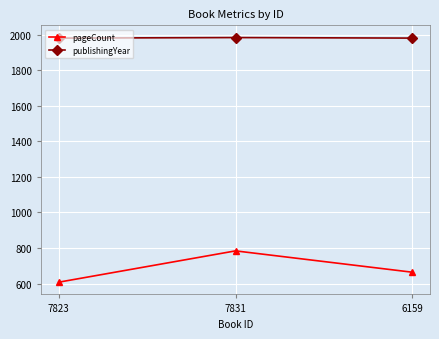

Where is pageCount nearest to the value 696?

6159